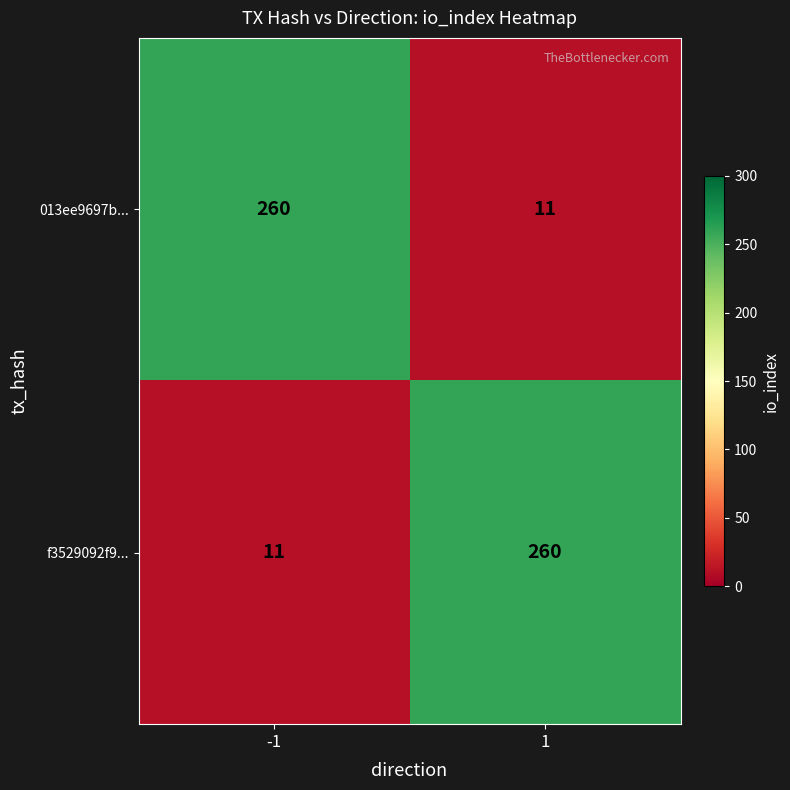

What is the average value of the 013ee9697b... series?

136